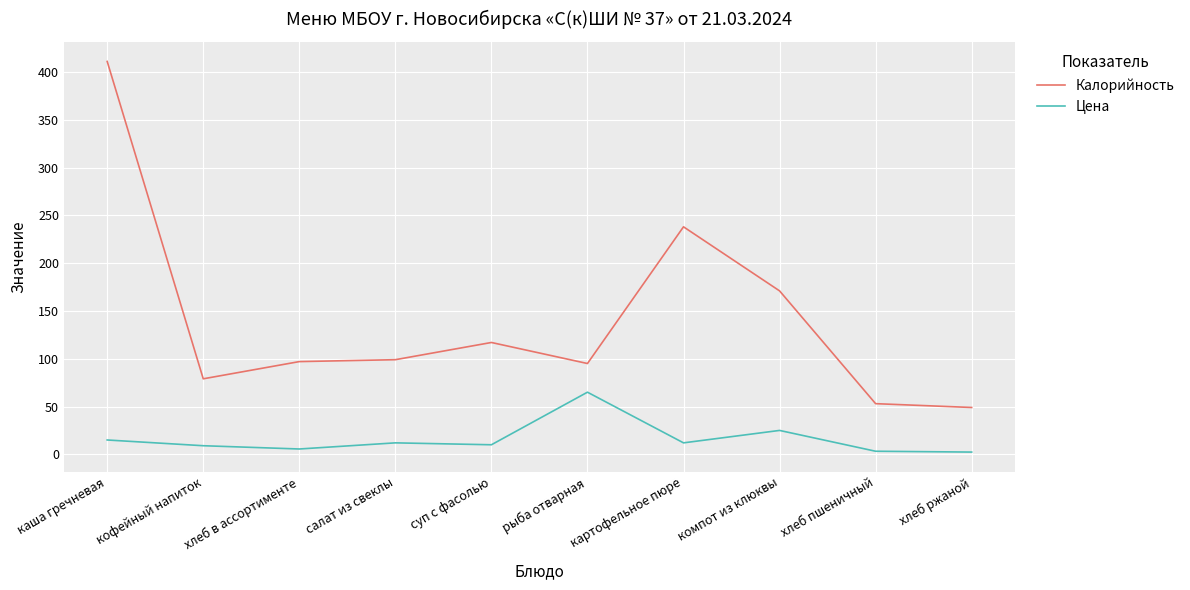

How many distinct data groups are displayed?

2